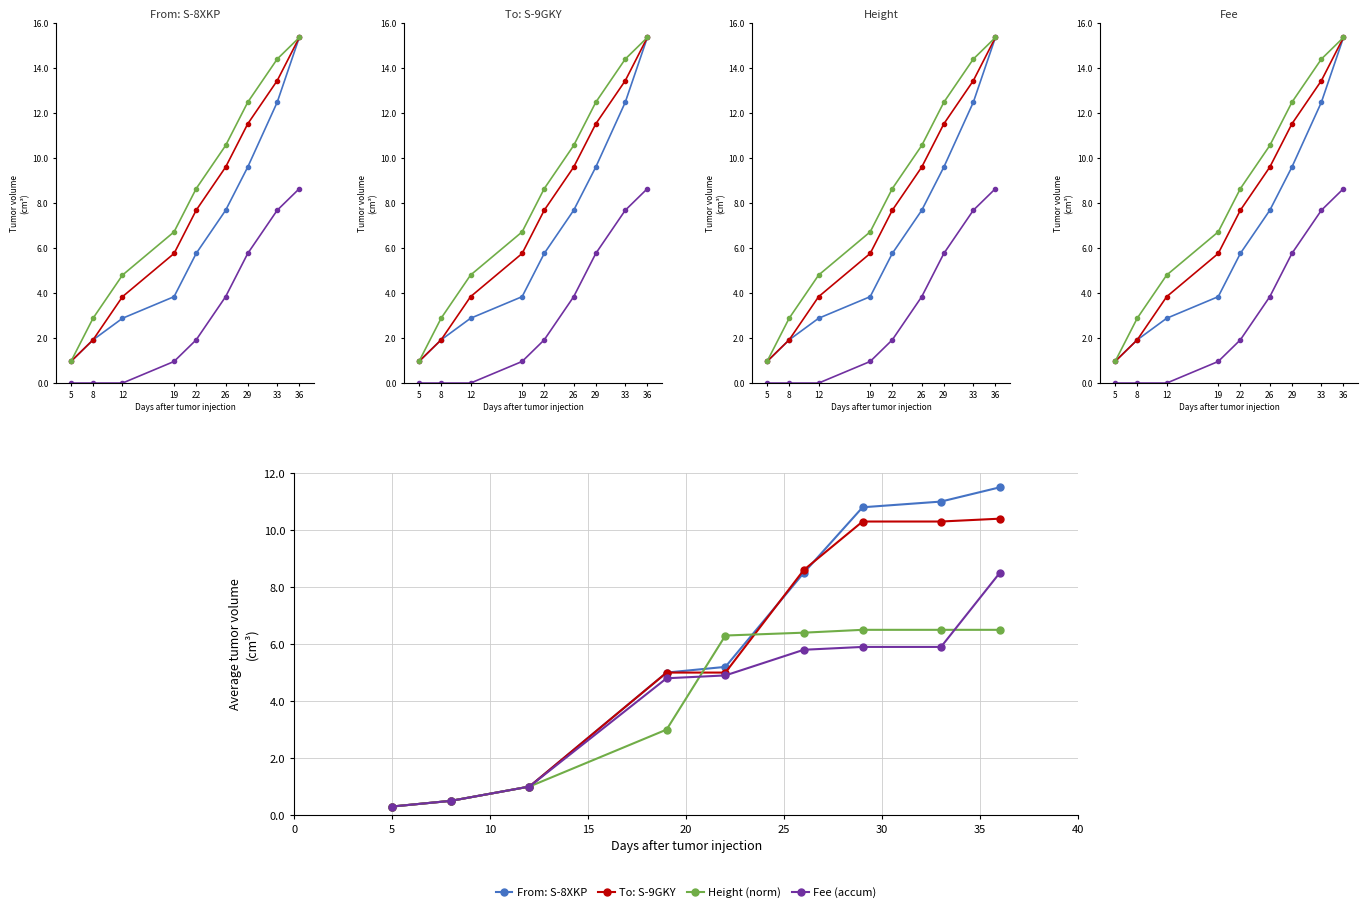

Is it true that From: S-8XKP equals 5.0 at 19?

True